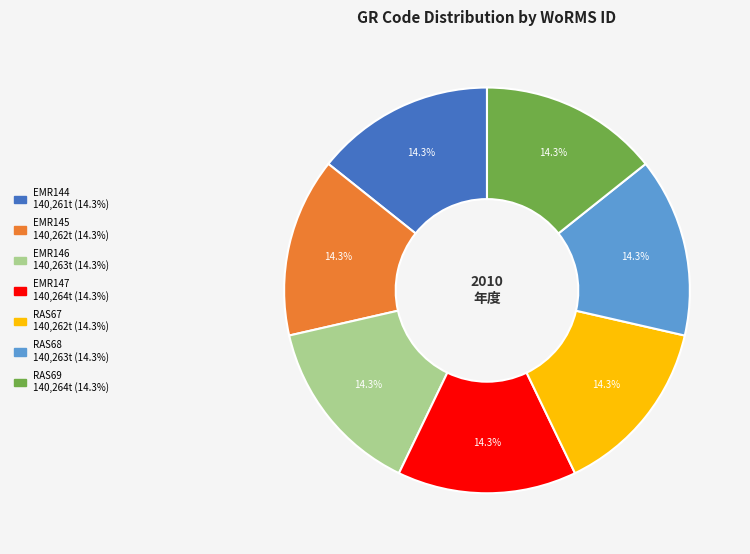

What is the ratio of the value at EMR144 to the value at EMR147?

1.0